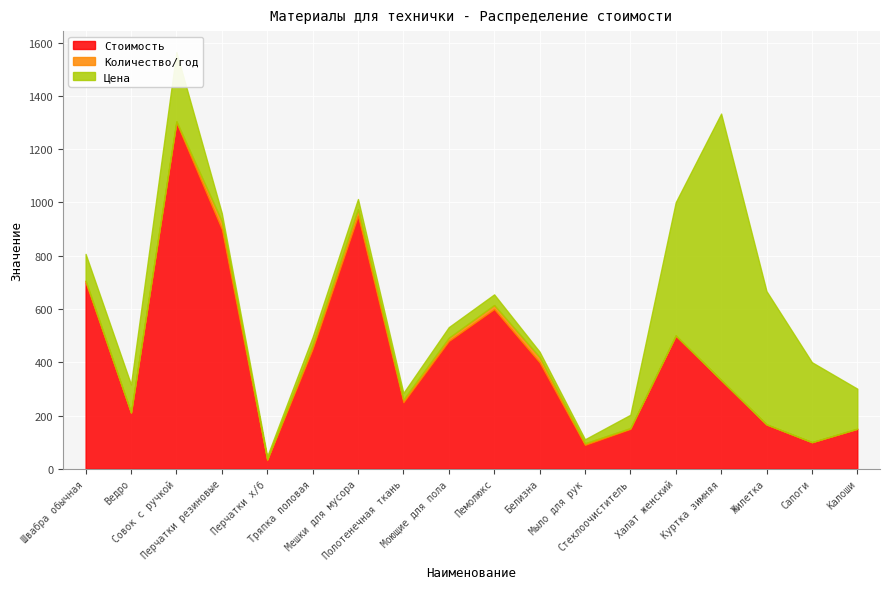

Which series changed the most between Тряпка половая and Полотенечная ткань?

Стоимость